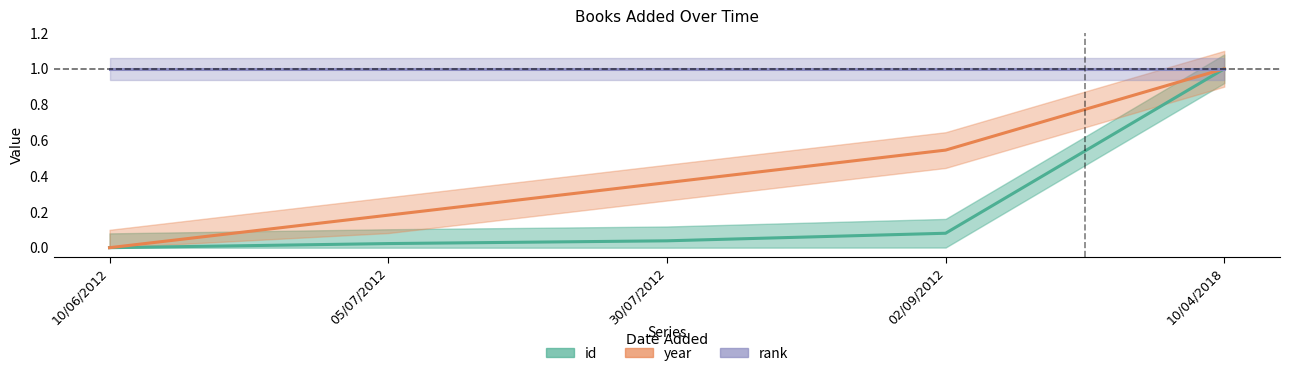

What position from the left is 10/06/2012?

1